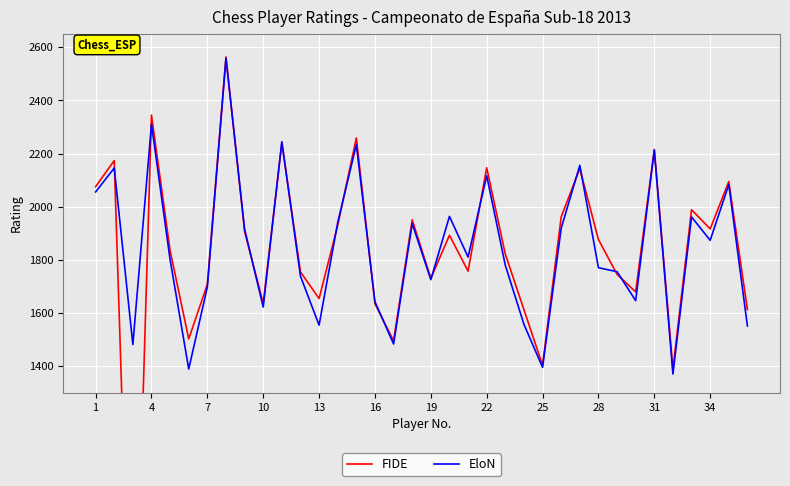

The value of EloN at 19 is 1726. True or false?

True